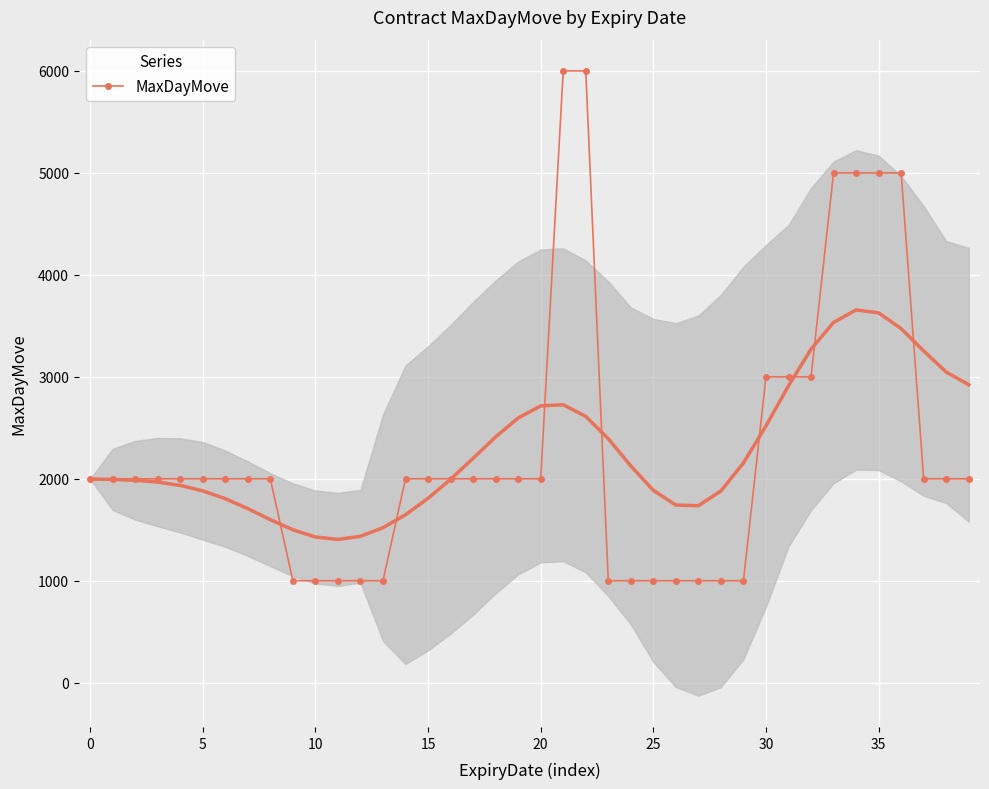

What is the lowest value of the MaxDayMove series?

1000